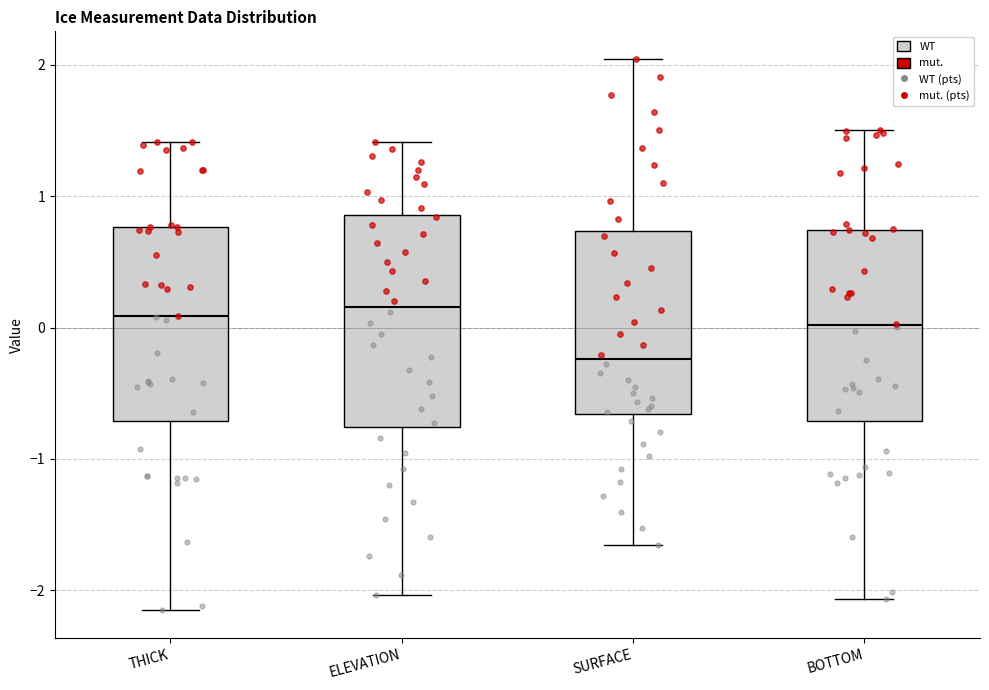

Where does the lower whisker of the box for SURFACE end on the y-axis? The values are not printed on the chart, so give them approximately, as read against the axis.

-1.7